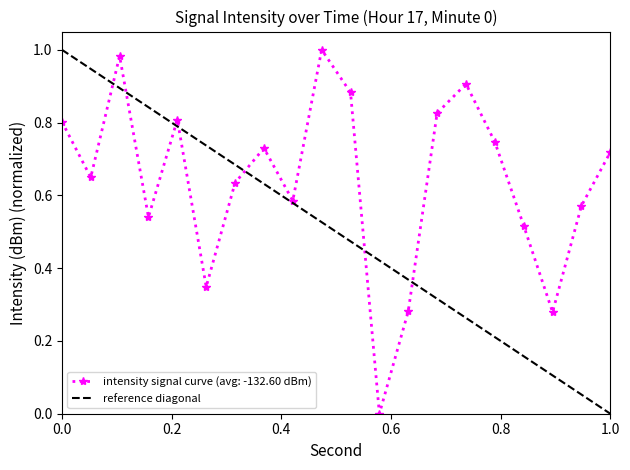

In intensity signal curve (avg: -132.60 dBm), how many points are lower than both neighbors (excluding endpoints)?

6